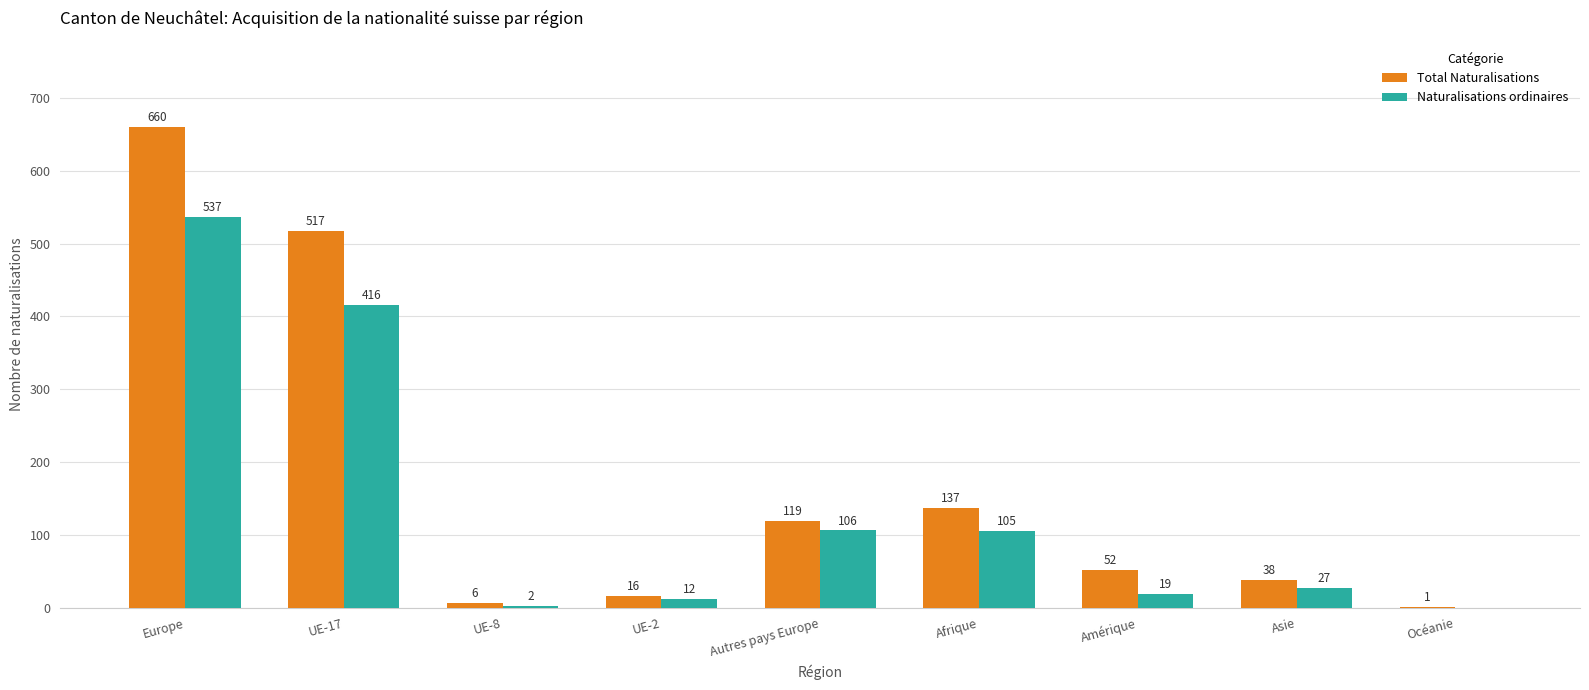

Reading left to right, list all the values displayed in this chart.

Total Naturalisations: Europe=660	UE-17=517	UE-8=6	UE-2=16	Autres pays Europe=119	Afrique=137	Amérique=52	Asie=38	Océanie=1
Naturalisations ordinaires: Europe=537	UE-17=416	UE-8=2	UE-2=12	Autres pays Europe=106	Afrique=105	Amérique=19	Asie=27	Océanie=0